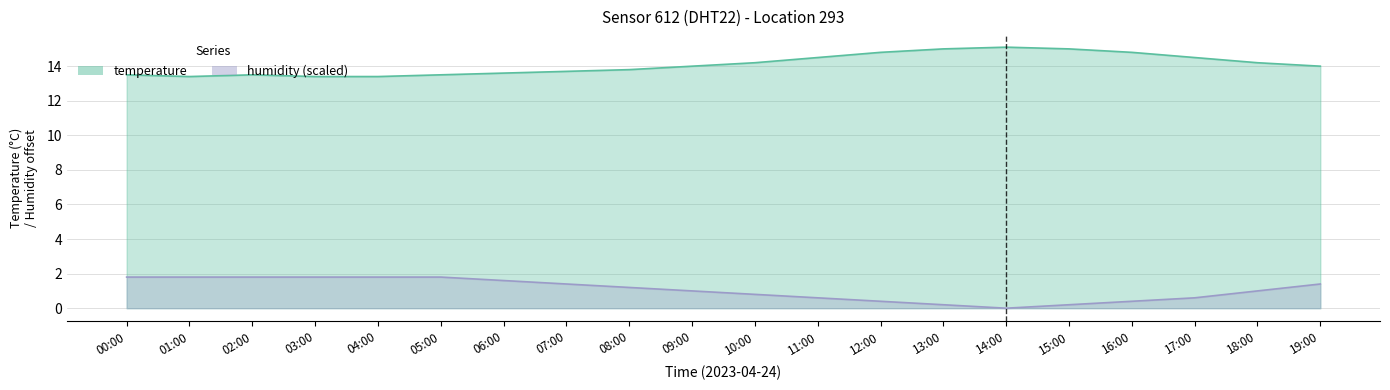

True or false: temperature and humidity intersect in this chart.

False